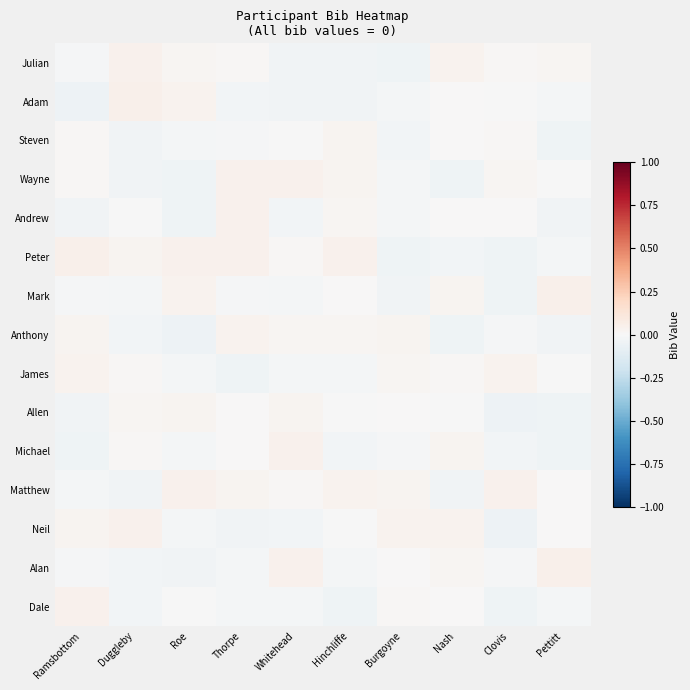

What is the difference between the highest and lowest values at Burgoyne?

0.1